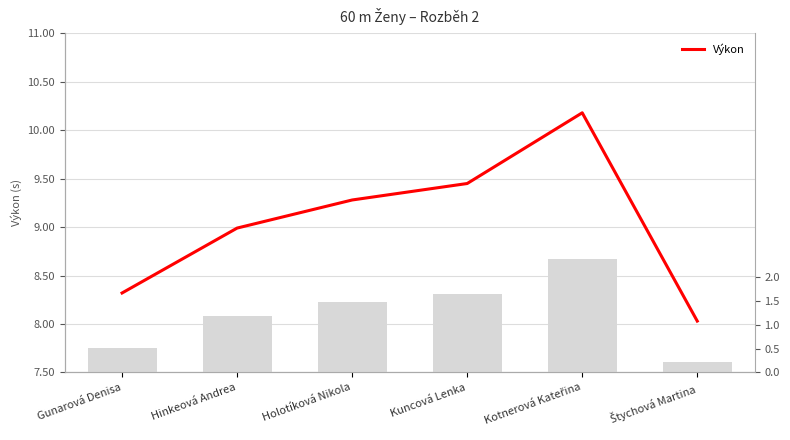

Rank the categories by value from highest to lowest.

Kotnerová Kateřina, Kuncová Lenka, Holotíková Nikola, Hinkeová Andrea, Gunarová Denisa, Štychová Martina